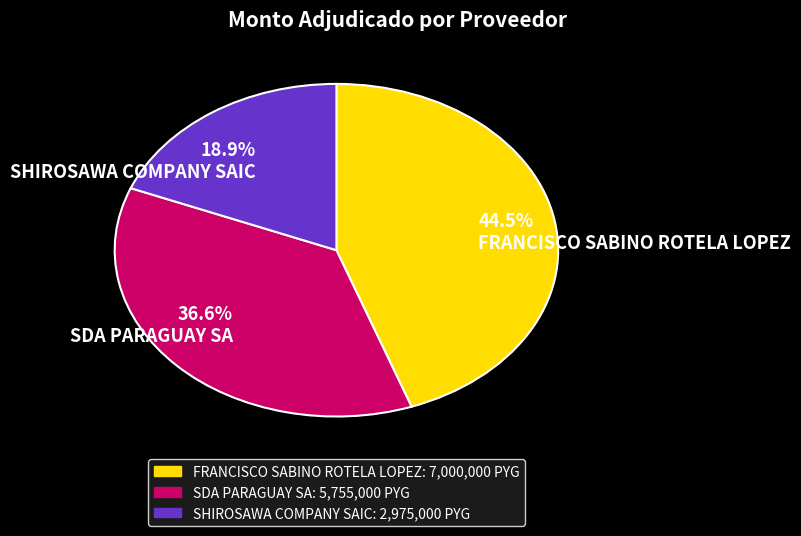

True or false: FRANCISCO SABINO ROTELA LOPEZ accounts for 35% of the total.

False